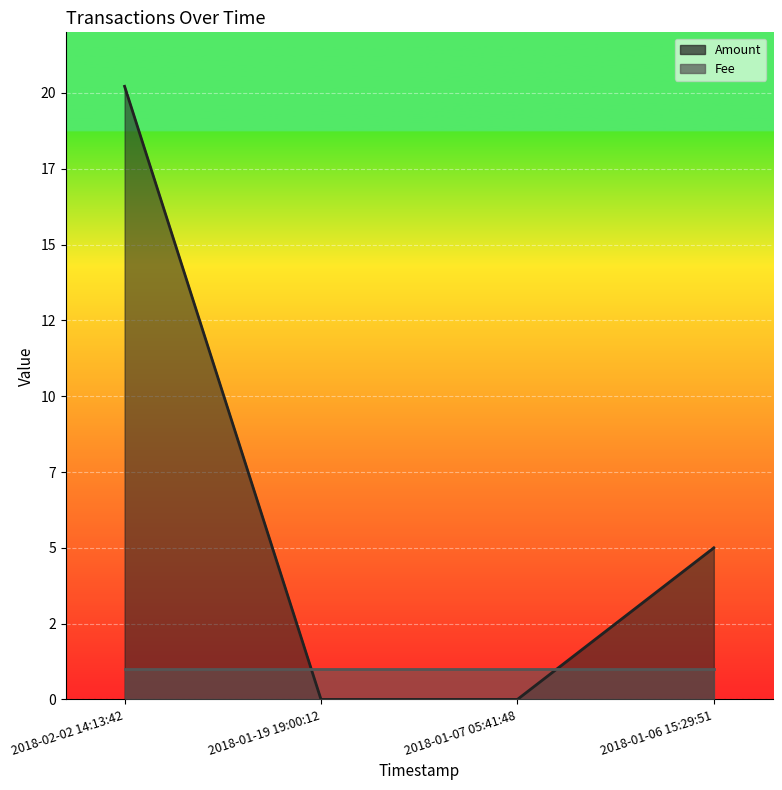

Count the number of values greater than 5.

1